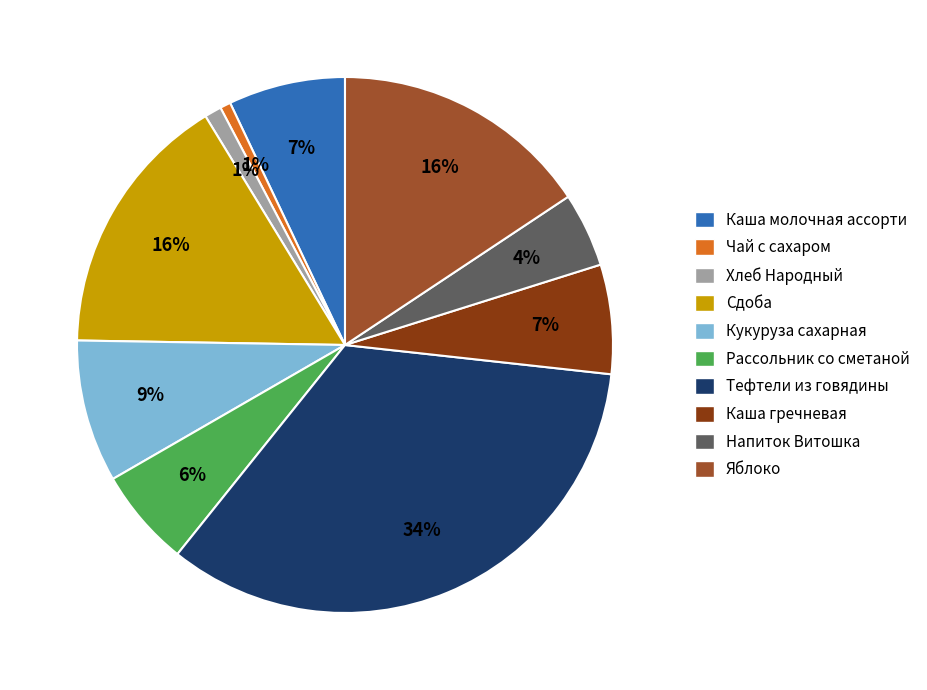

Is there any slice that represents more than half of the pie?

No